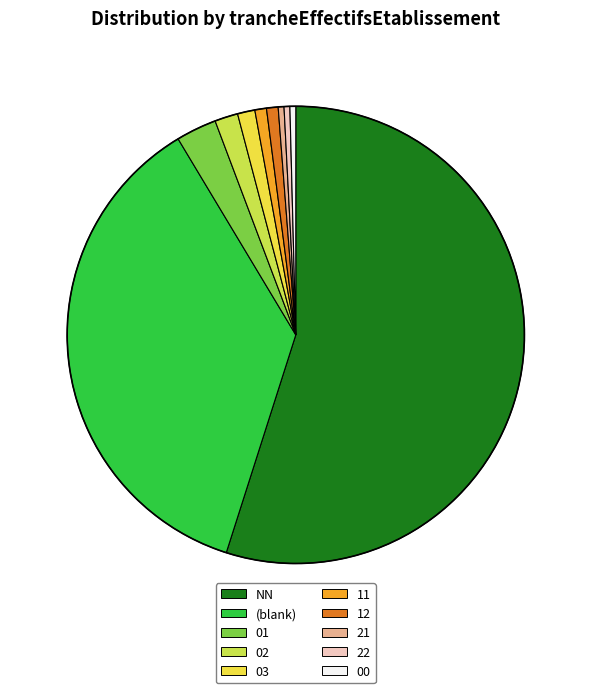

Which has a higher value, NN or 03?

NN